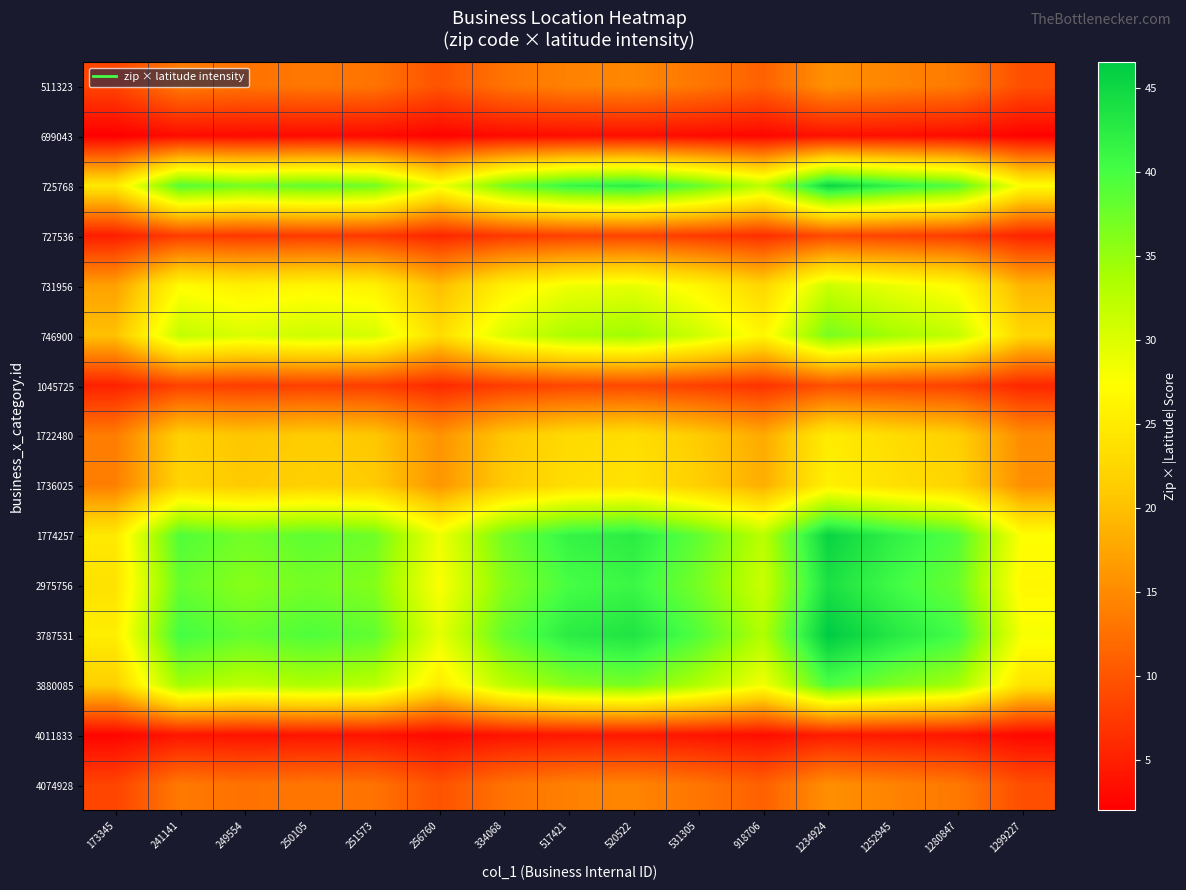

At which category is the sum across all series the highest?

1234924